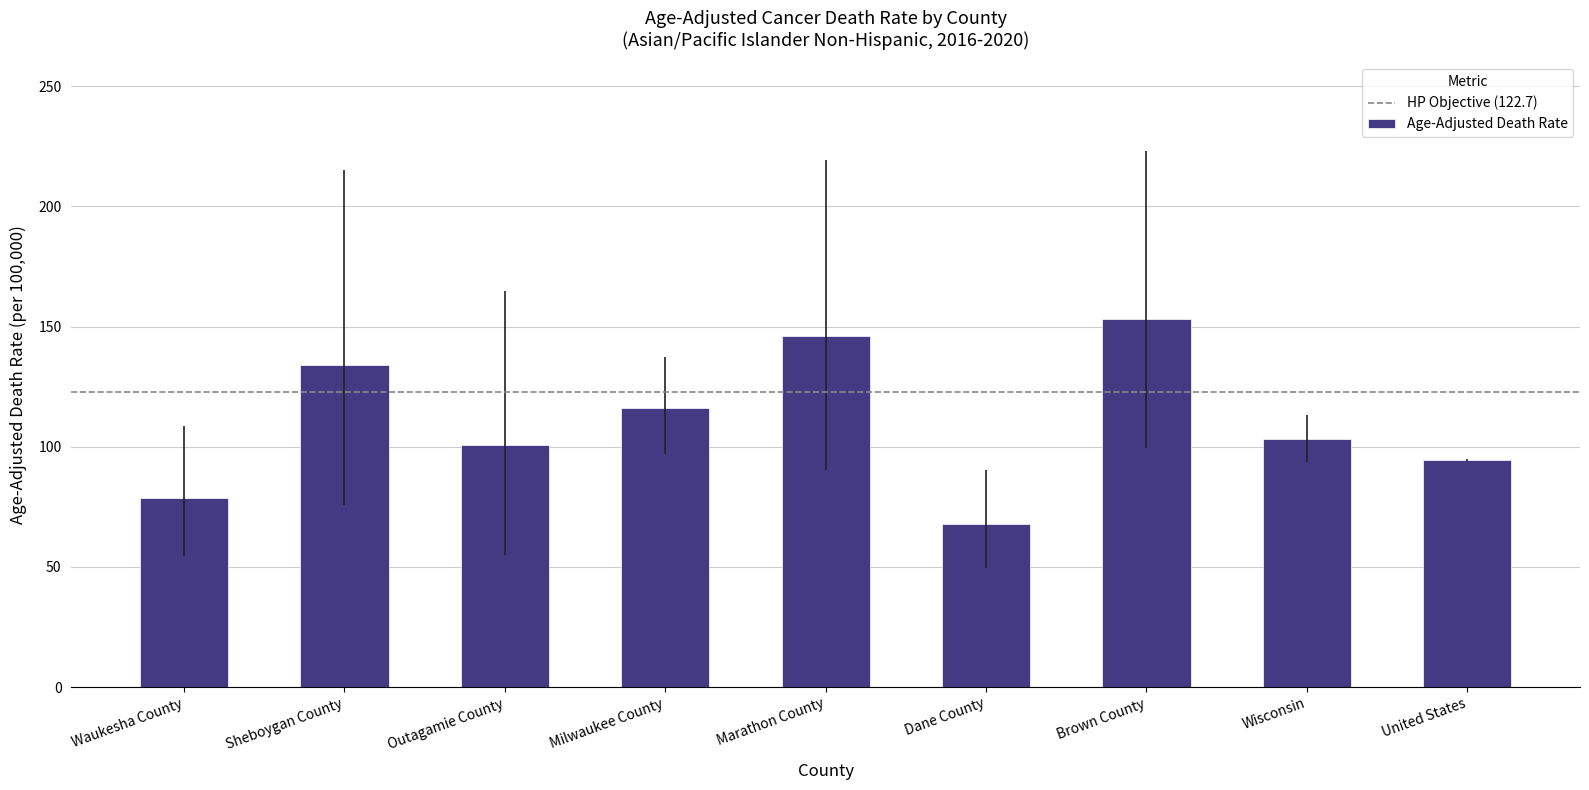

What is the label of the 3rd bar from the left?

Outagamie County